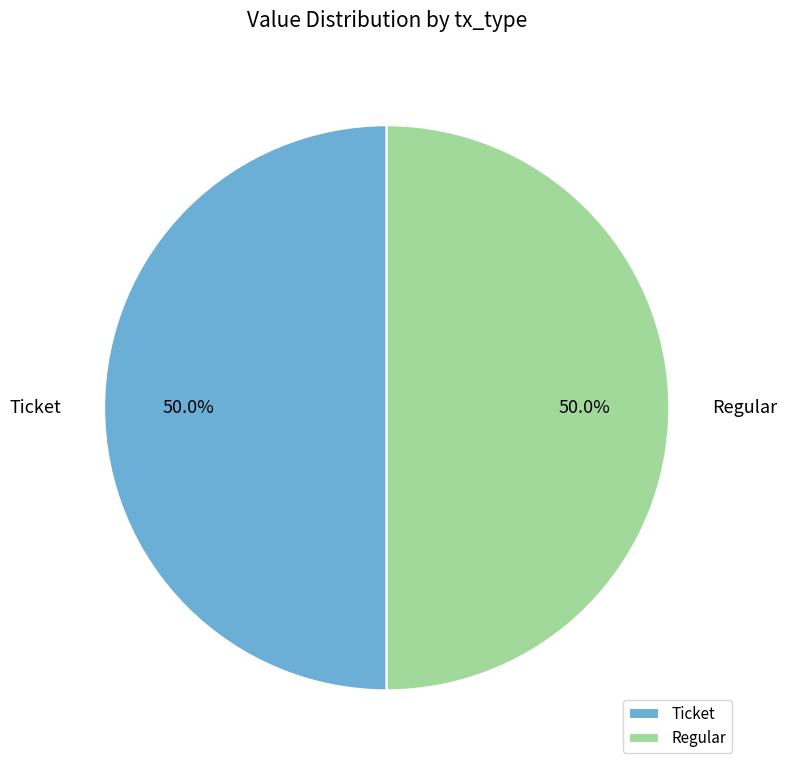

What percentage is NOT represented by Regular?

50.0%